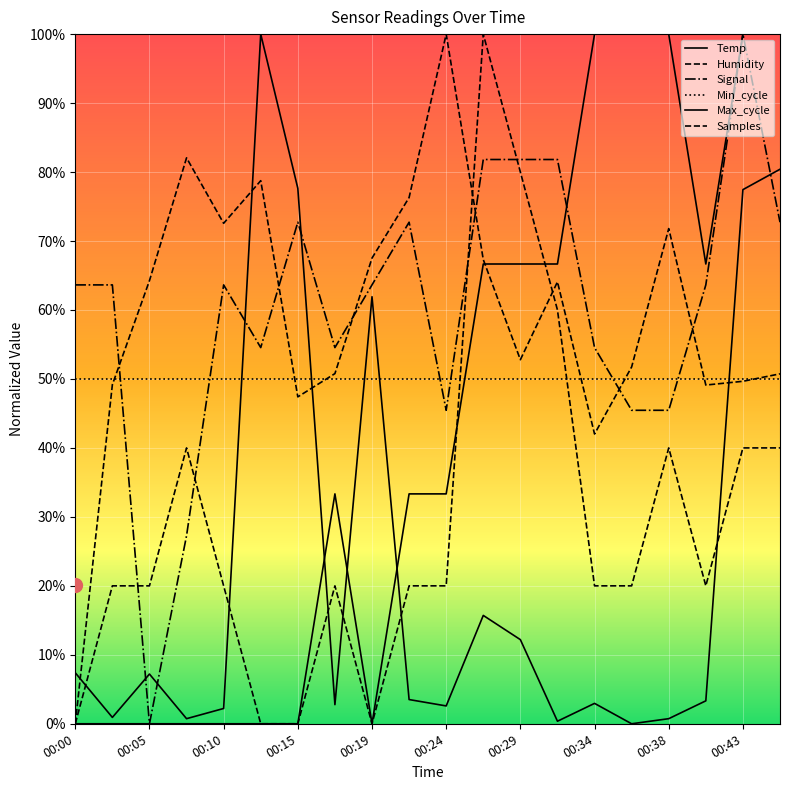

True or false: Temp has more than 0 interior local peaks.

True